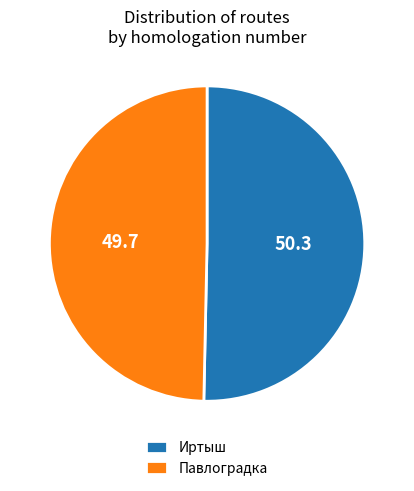

The Иртыш slice represents 50% of the pie. True or false?

True